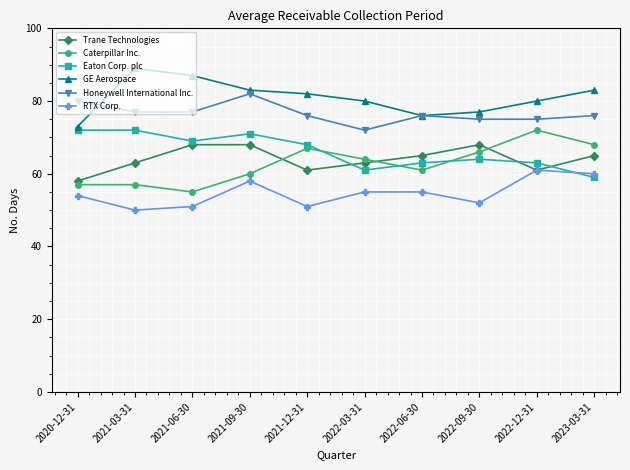

True or false: Eaton Corp. plc and GE Aerospace intersect in this chart.

False